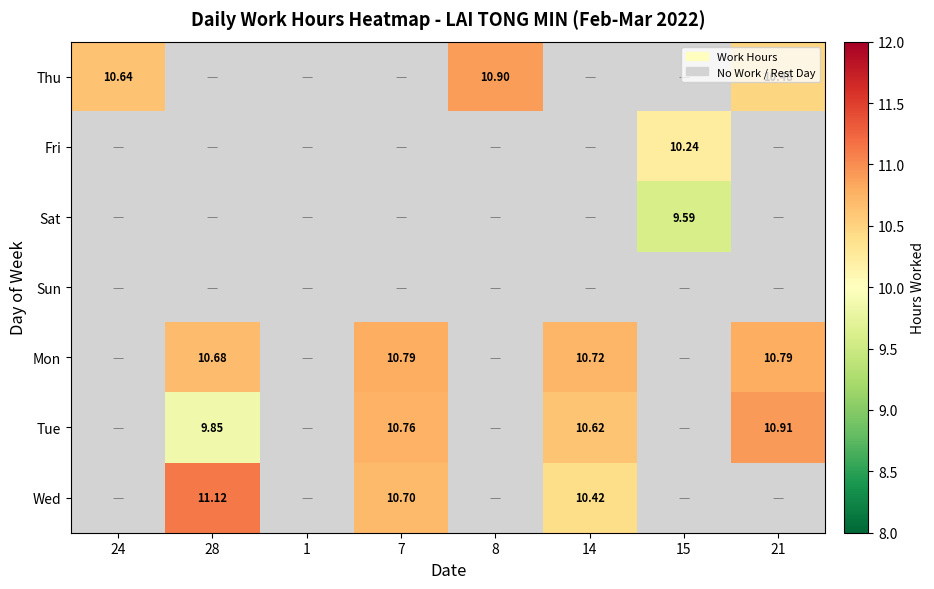

The Thu series shows 0.0 at 28. True or false?

True